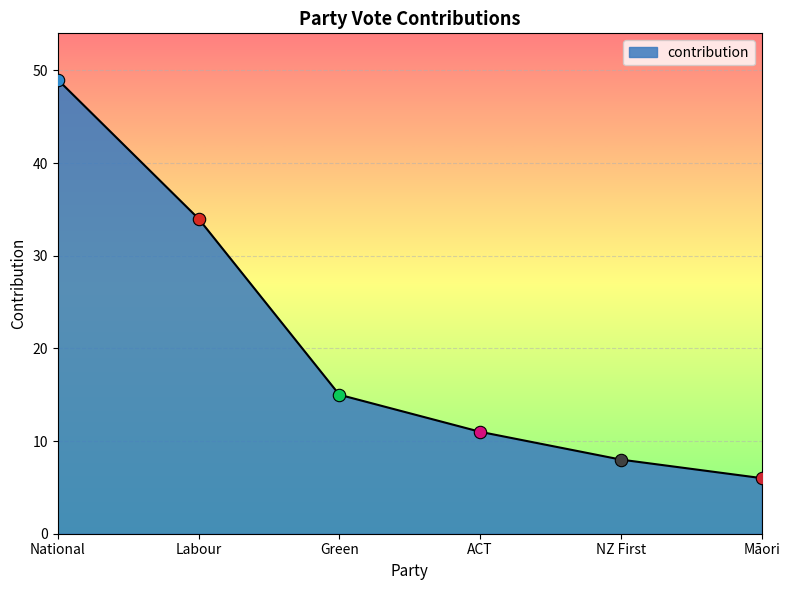

Which has a higher value, Green or Māori?

Green